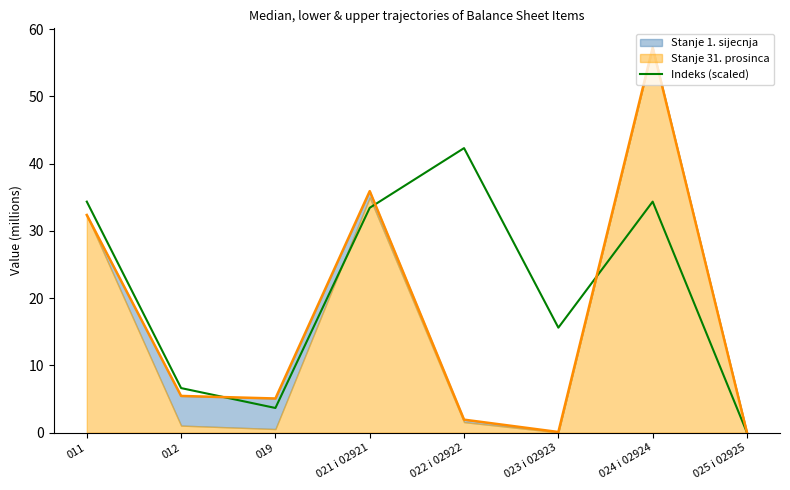

What is the difference between the maximum and second lowest values?

38.6